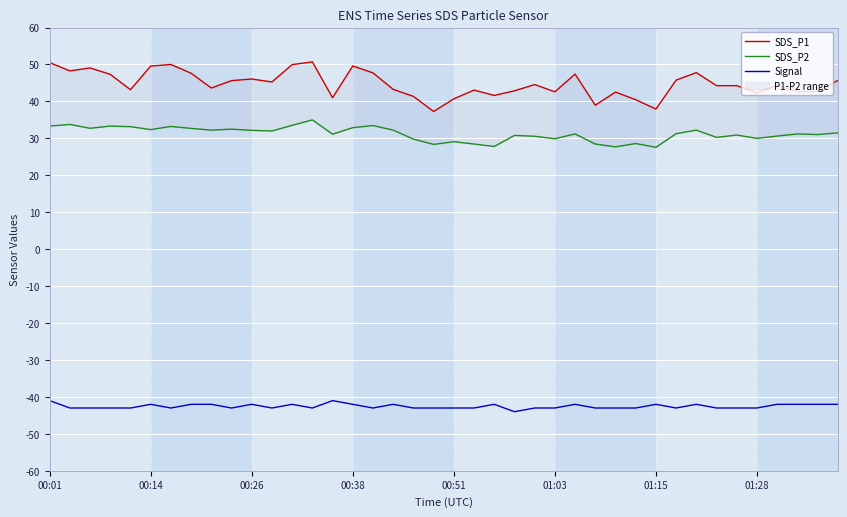

True or false: SDS_P1 and SDS_P2 intersect in this chart.

False